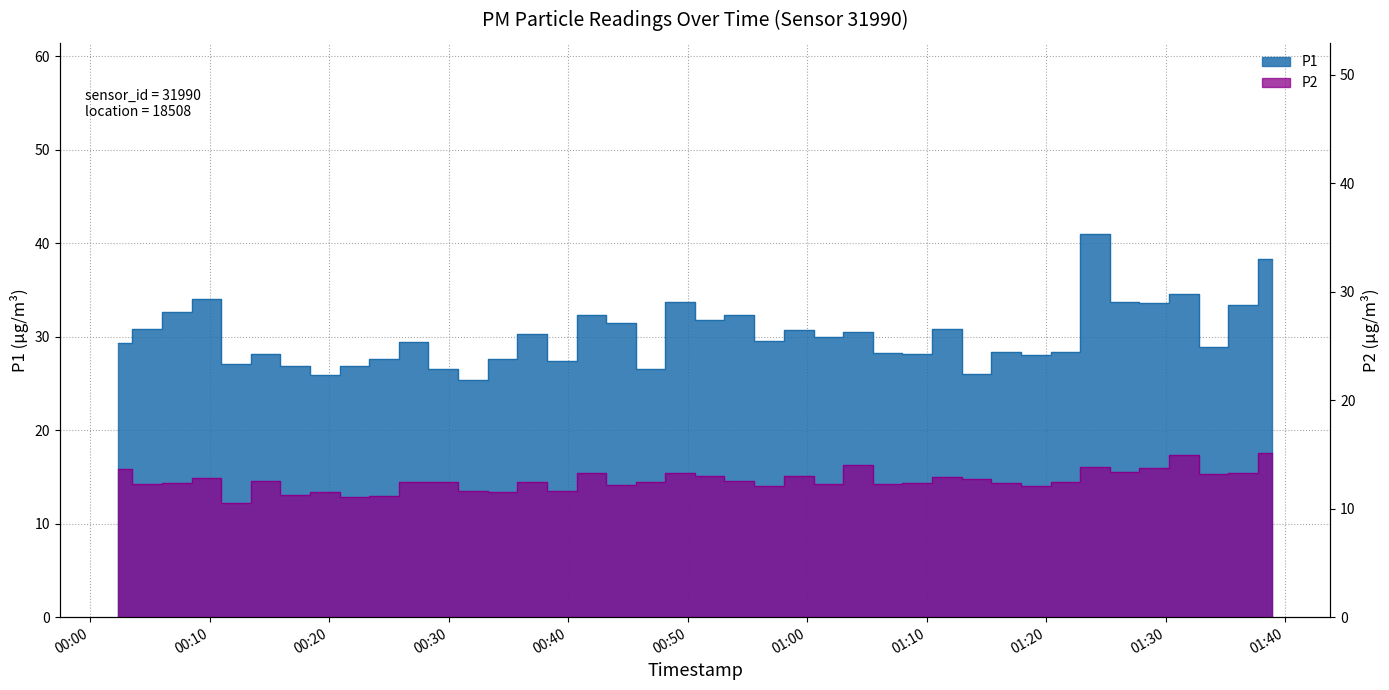

Rank the series by their average value, from highest to lowest.

P1, P2